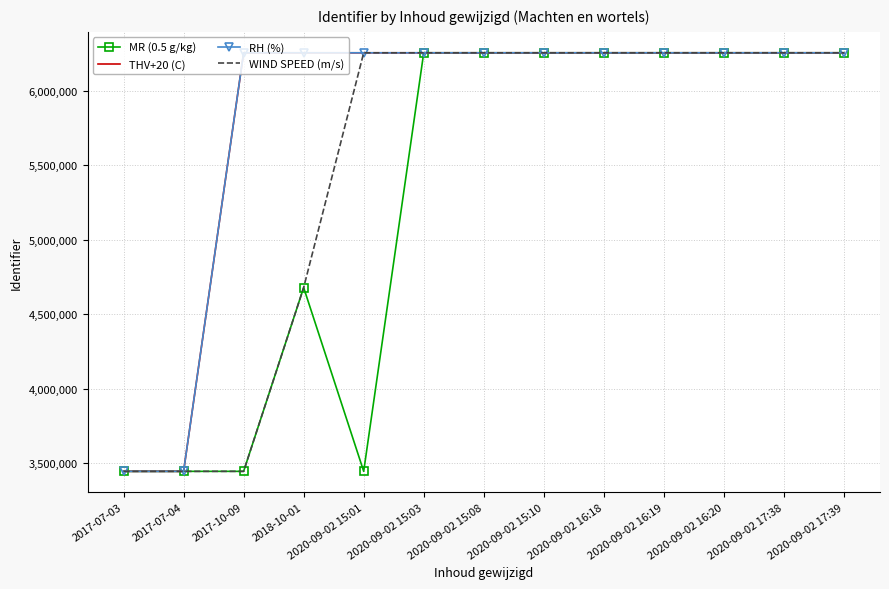

True or false: WIND SPEED (m/s) has a value of 6255712 at 2020-09-02 16:18.

True